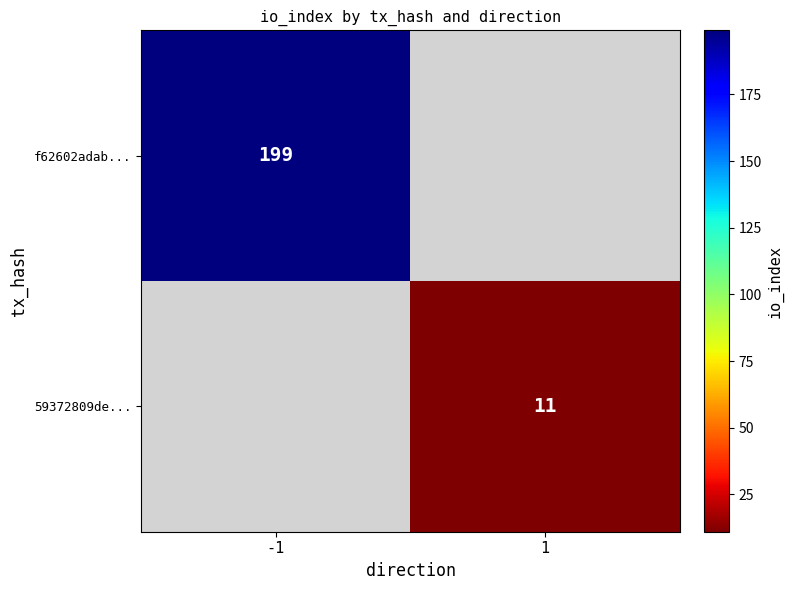

The 59372809de... series shows 7 at 1. True or false?

False